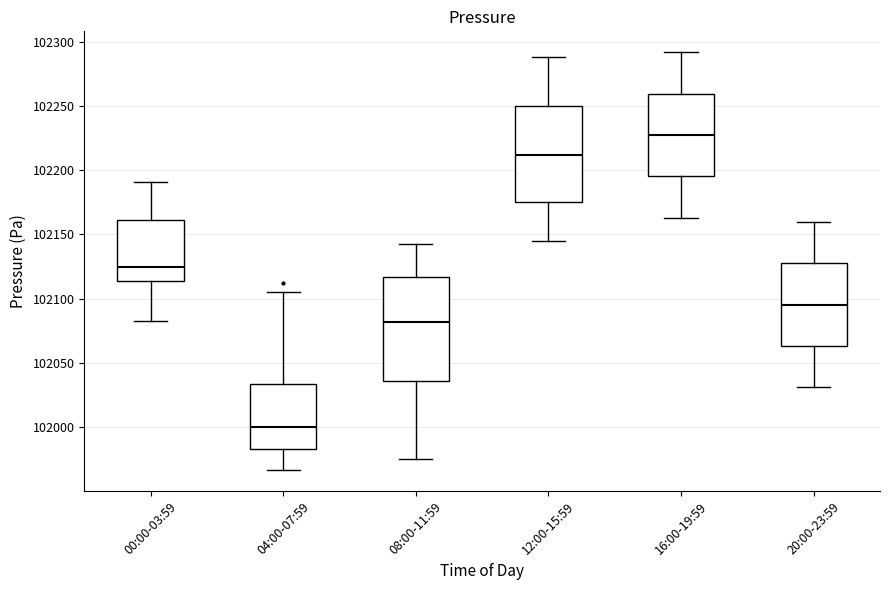

Reading left to right, read every box against the y-axis: the position of its median line, the range the box covers, and the ends of its whiskers. The values are not printed on the chart, so give them approximately, as read against the axis.

00:00-03:59: median 102125, box 102115 to 102160, whiskers 102085 to 102190
04:00-07:59: median 102000, box 101985 to 102035, whiskers 101965 to 102105
08:00-11:59: median 102080, box 102035 to 102115, whiskers 101975 to 102145
12:00-15:59: median 102210, box 102175 to 102250, whiskers 102145 to 102290
16:00-19:59: median 102225, box 102195 to 102260, whiskers 102165 to 102290
20:00-23:59: median 102095, box 102065 to 102130, whiskers 102030 to 102160